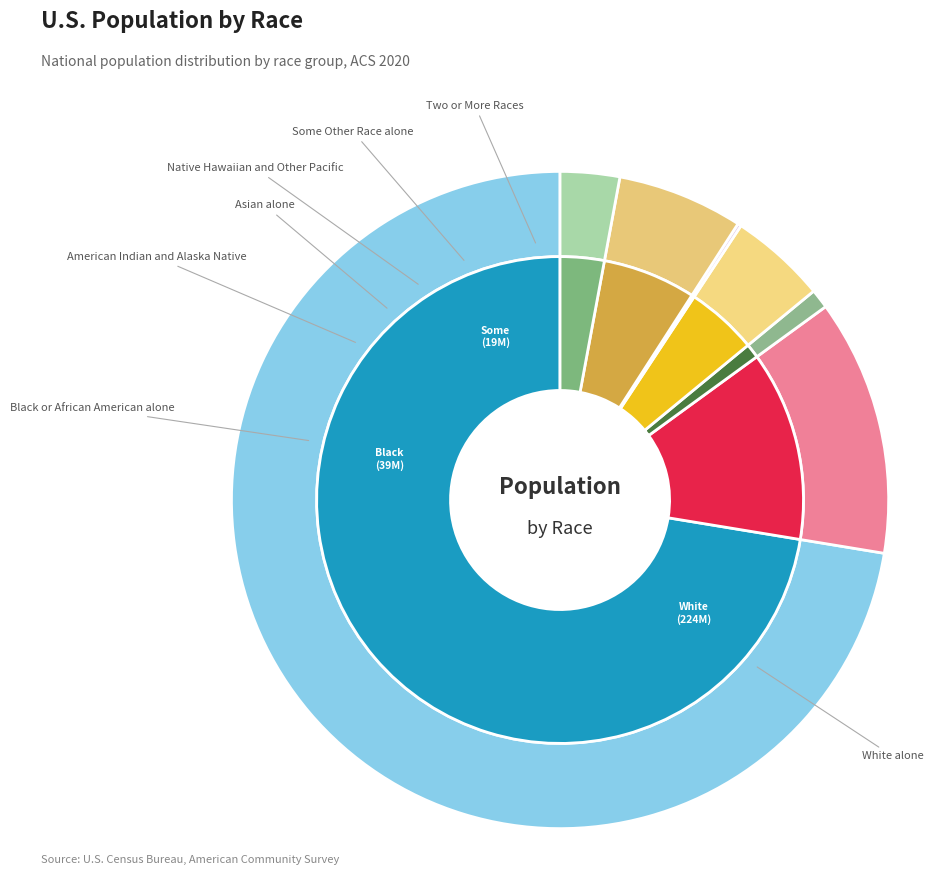

What is the change in value from White alone to Some Other Race alone?

-204445897